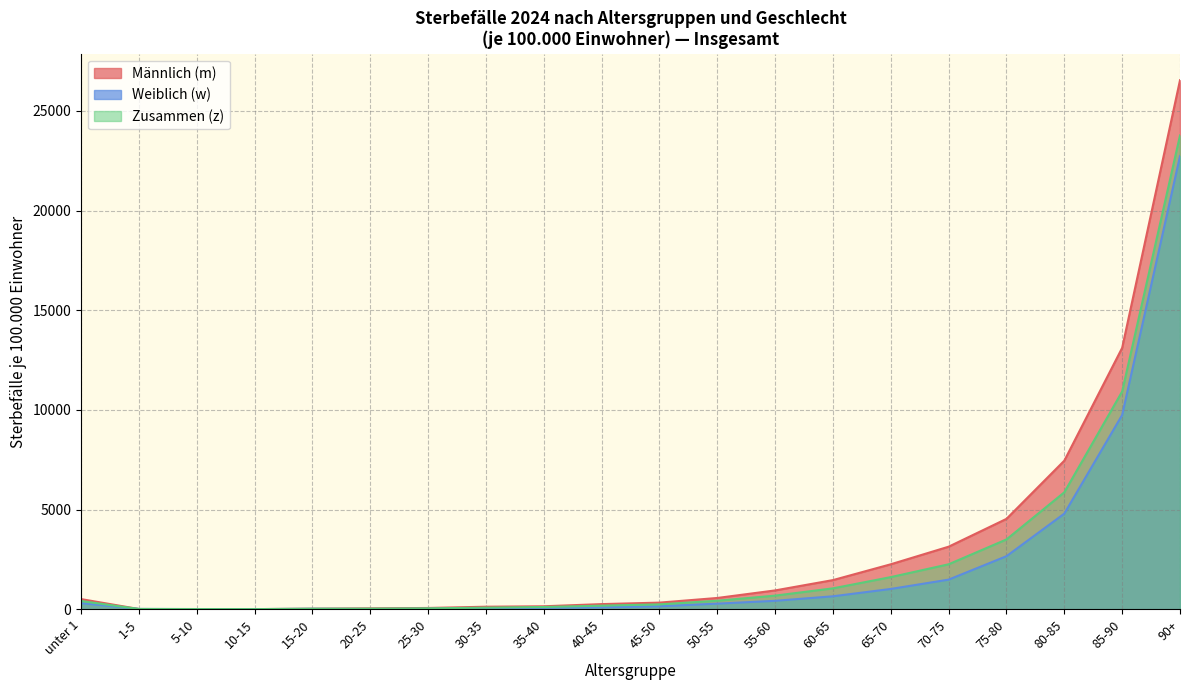

Where does the Zusammen (z) series first go above 414?

unter 1